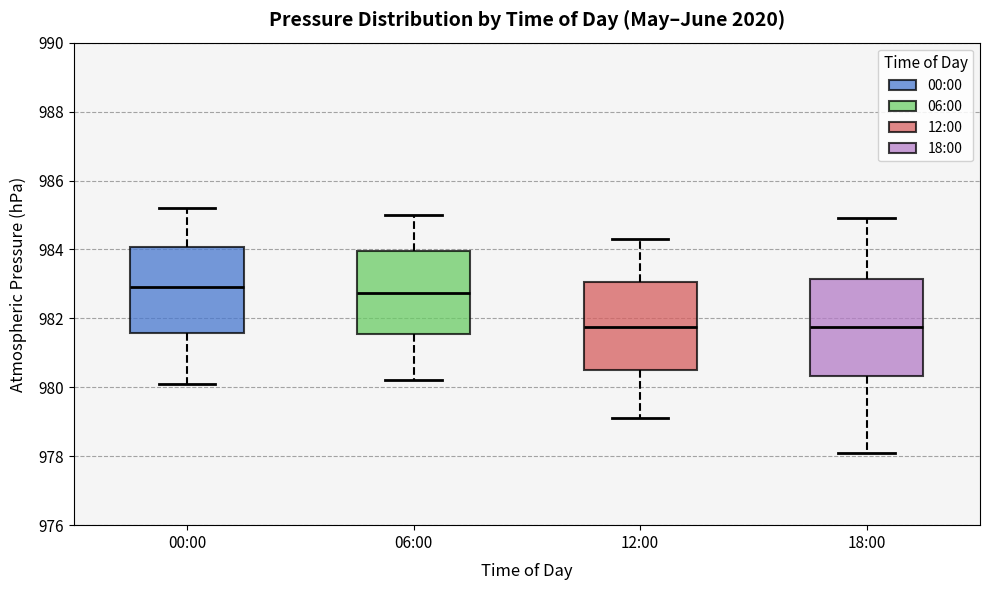

Reading left to right, transcribe this box plot: for each box, give where its median line is, the range the box spans, and where its two whiskers end, as read against the y-axis. The values are not printed on the chart, so give them approximately, as read against the axis.

00:00: median 983.0, box 981.6 to 984.0, whiskers 980.2 to 985.2
06:00: median 982.8, box 981.6 to 984.0, whiskers 980.2 to 985.0
12:00: median 981.8, box 980.6 to 983.0, whiskers 979.2 to 984.4
18:00: median 981.8, box 980.4 to 983.2, whiskers 978.2 to 985.0